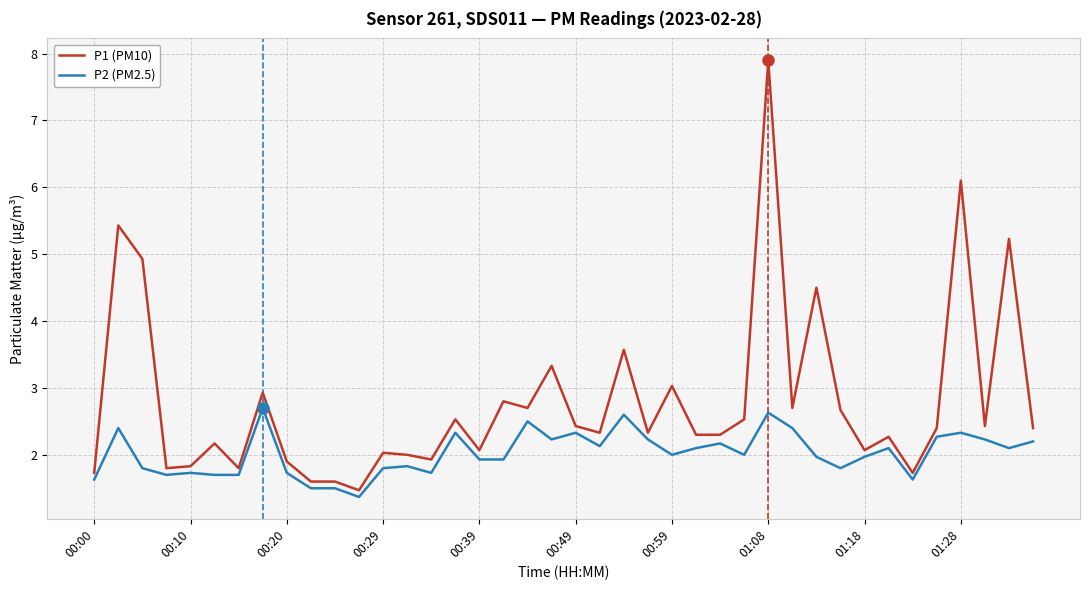

Which series has the largest total across all categories?

P1 (PM10)